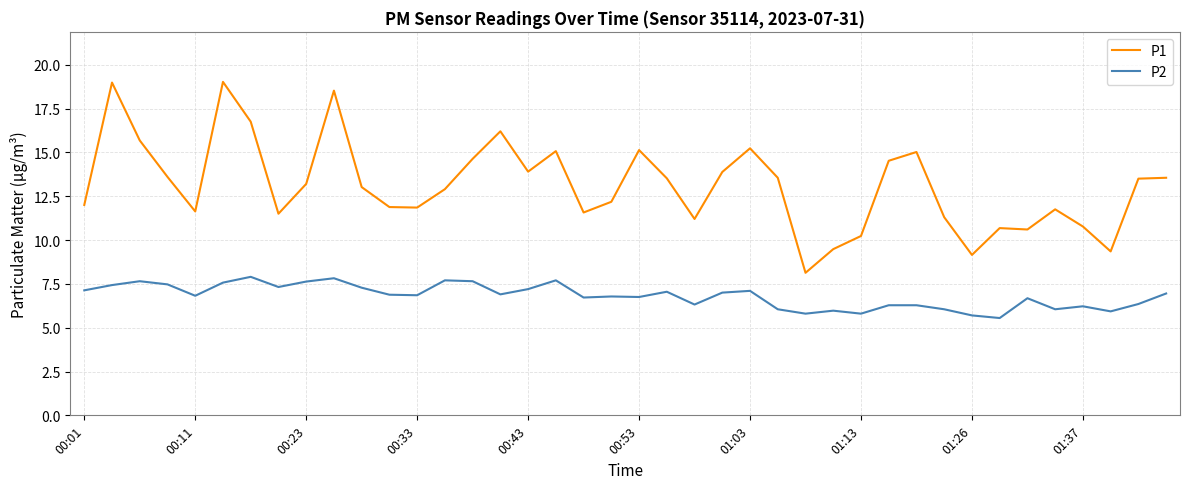

Is this an area chart (filled region under the line)?

No